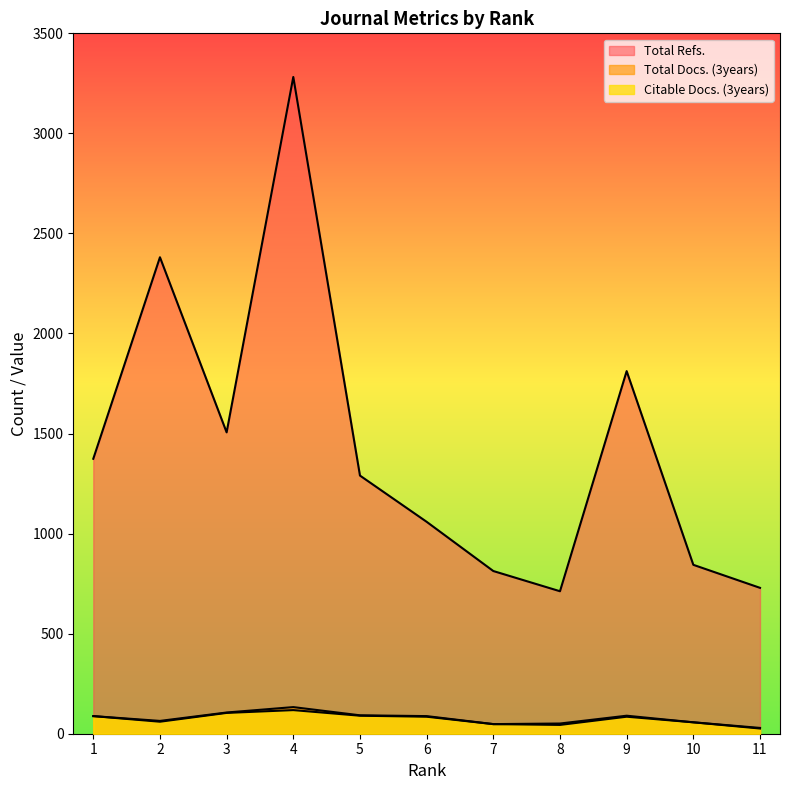

What is the value of the Total Refs. point at the 3rd from the left?

1506